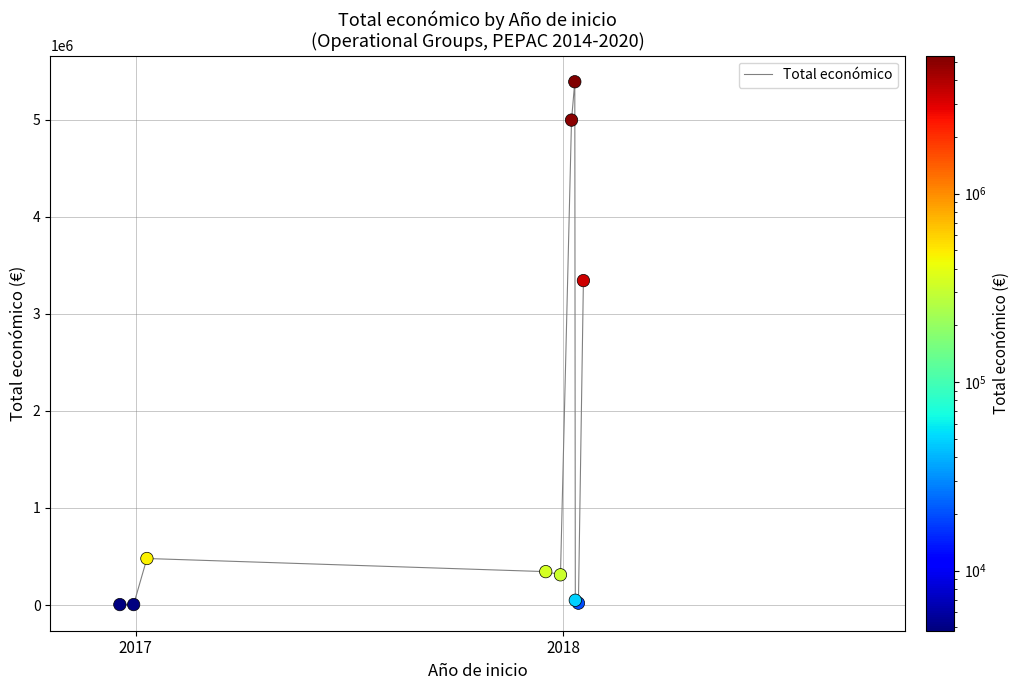

What is the greatest value displayed?

5390598